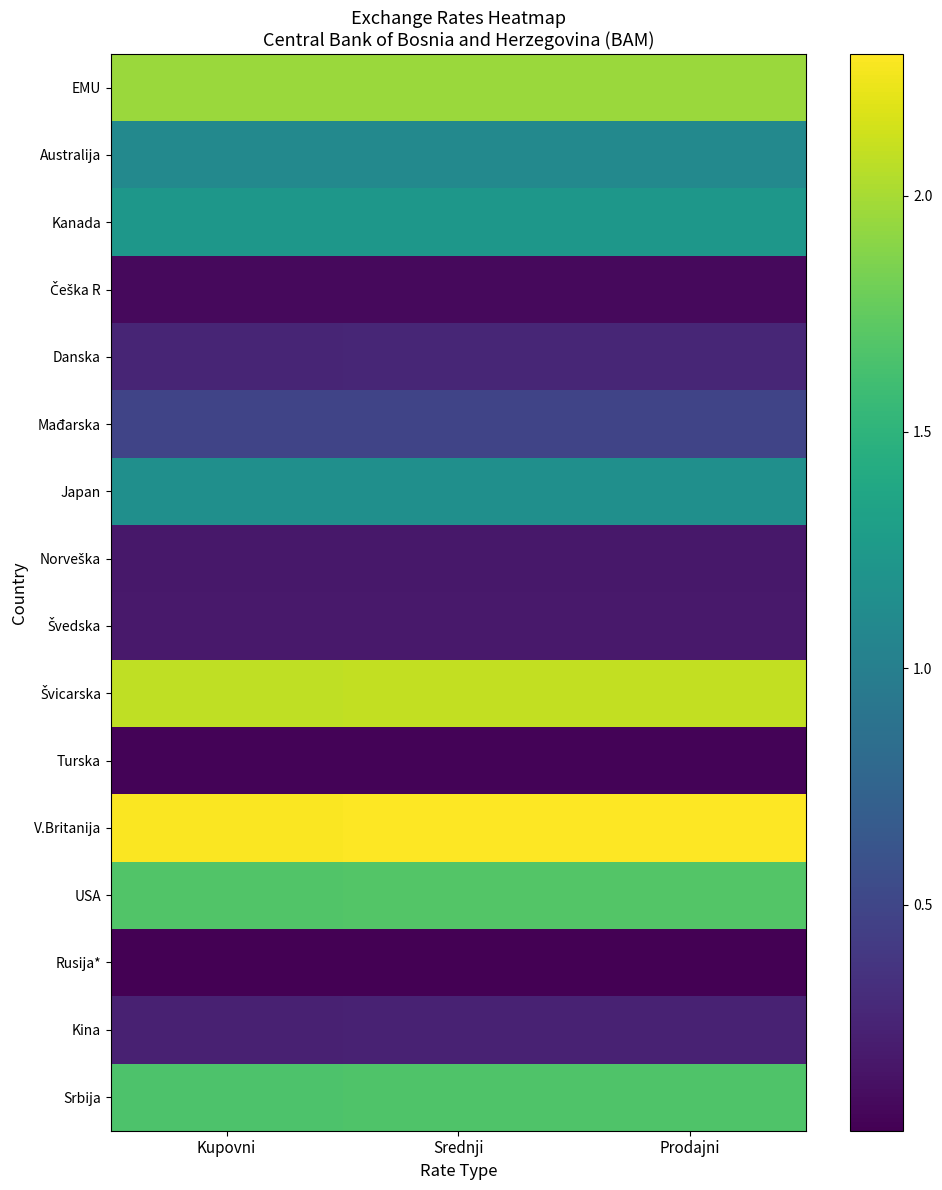

Rank the series at Kupovni from highest to lowest value.

V.Britanija, Švicarska, EMU, USA, Srbija, Kanada, Japan, Australija, Mađarska, Danska, Kina, Švedska, Norveška, Češka R, Turska, Rusija*